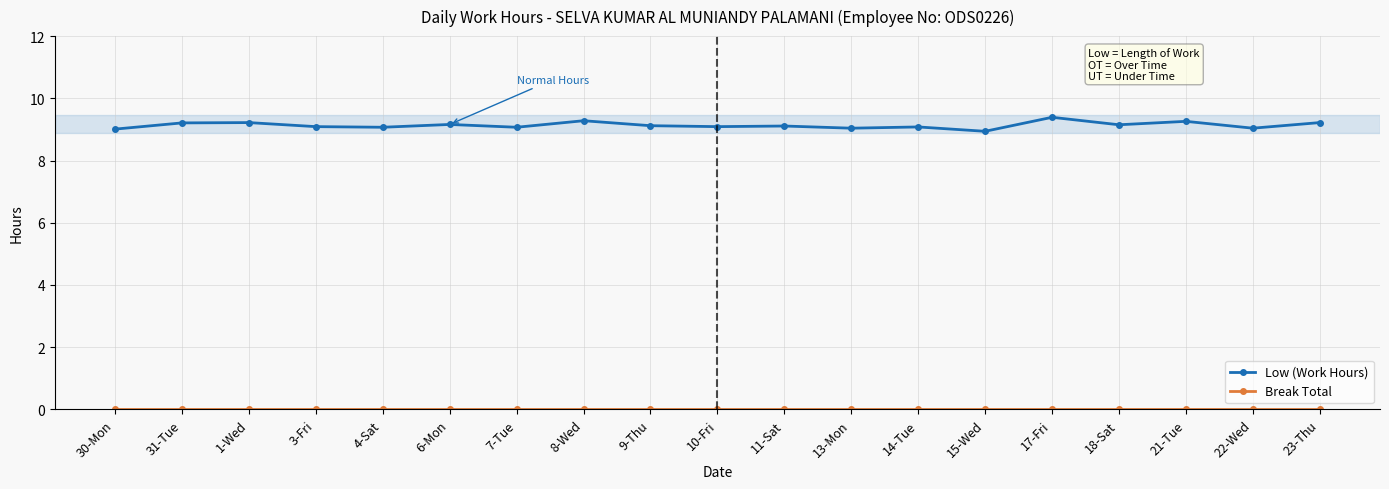

What is the label of the 10th point from the right?

10-Fri